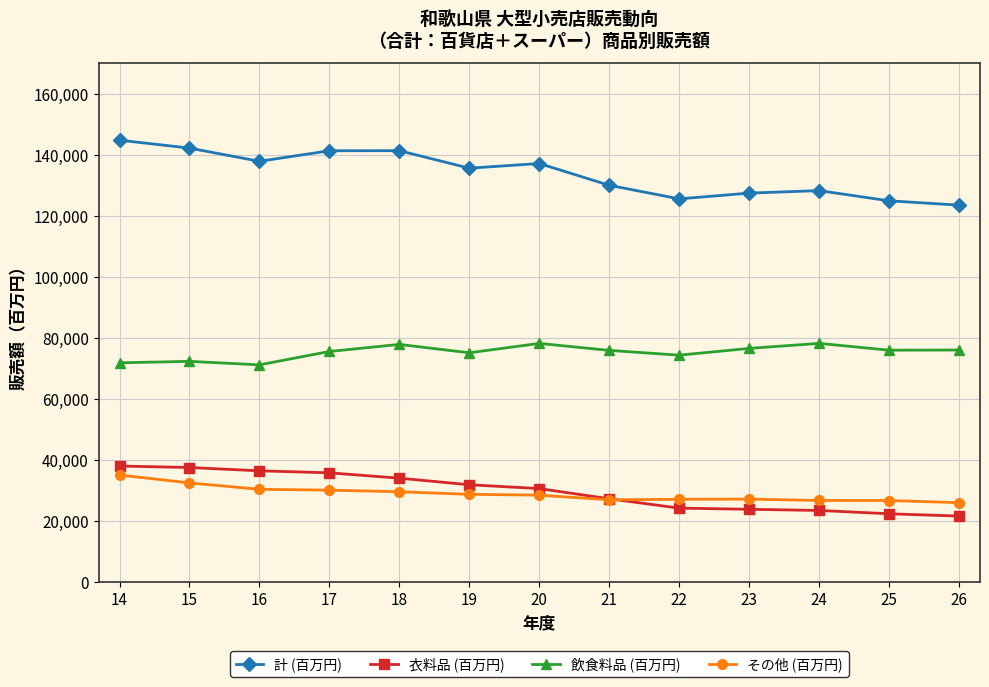

What is the spread (max minus min) of values at 24?

104818